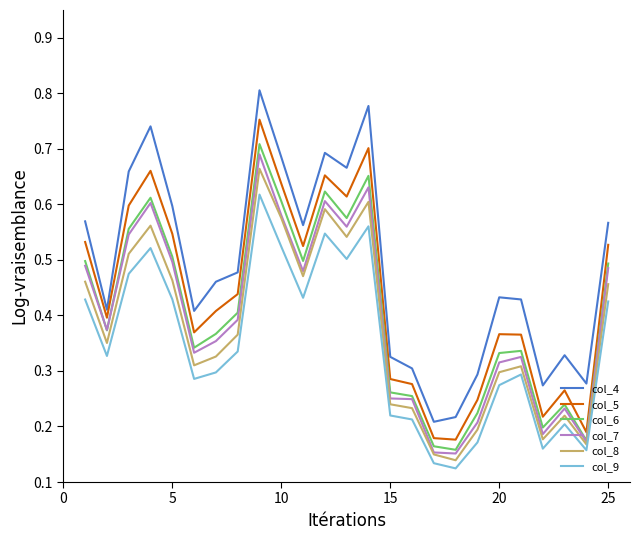

Count the number of data series in this chart.

6